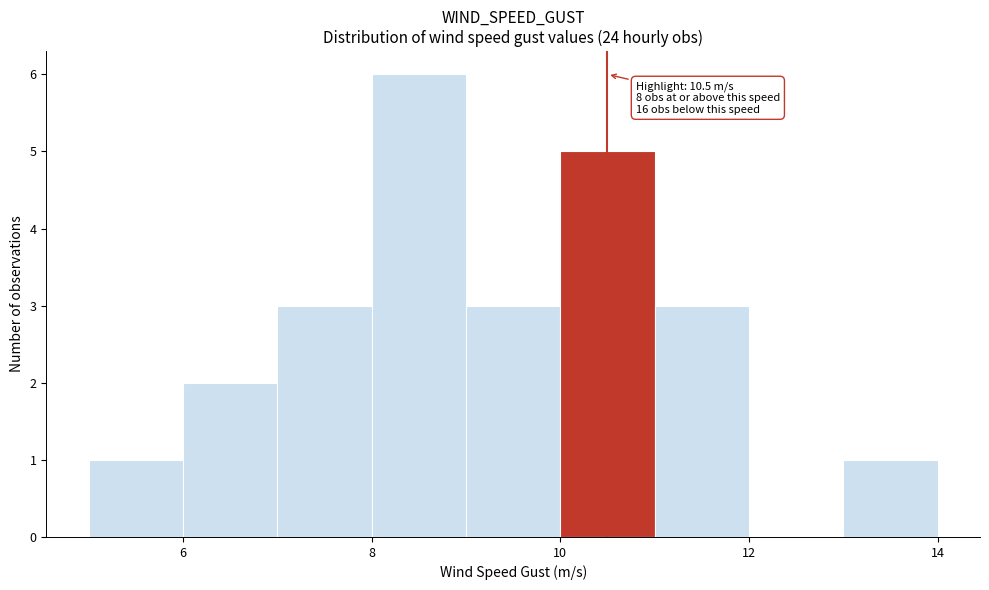

Which range on the x-axis has the tallest bar?

8 to 9